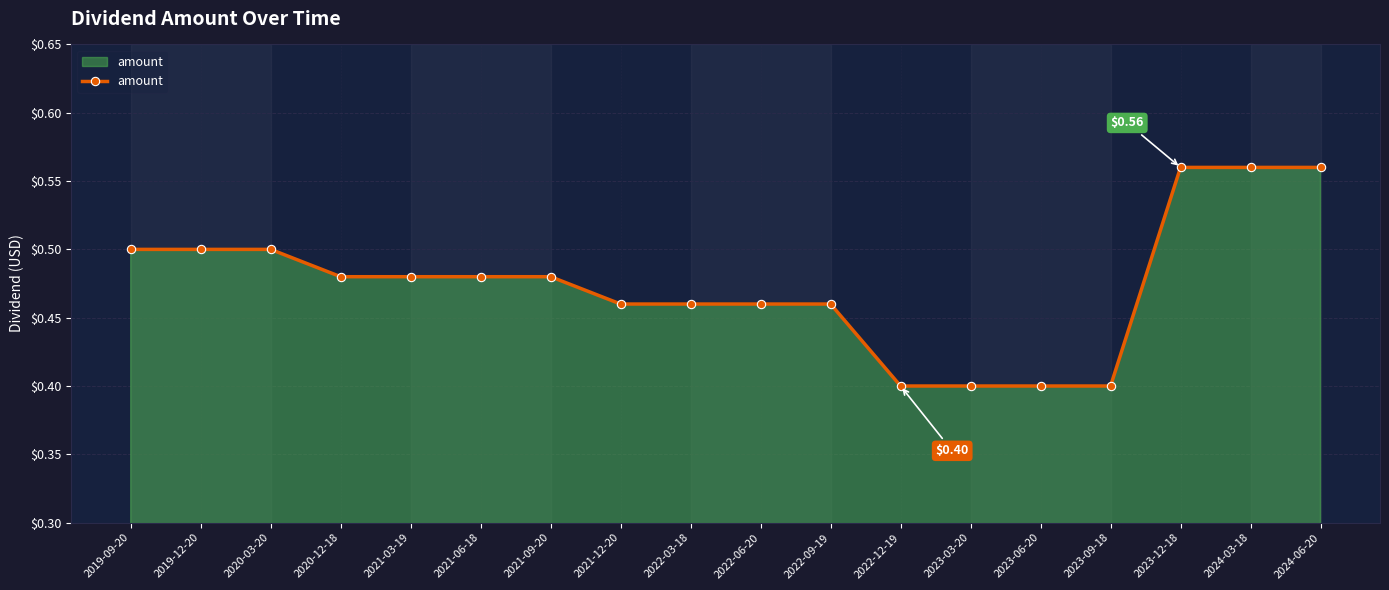

What is the minimum value shown in the chart?

0.4